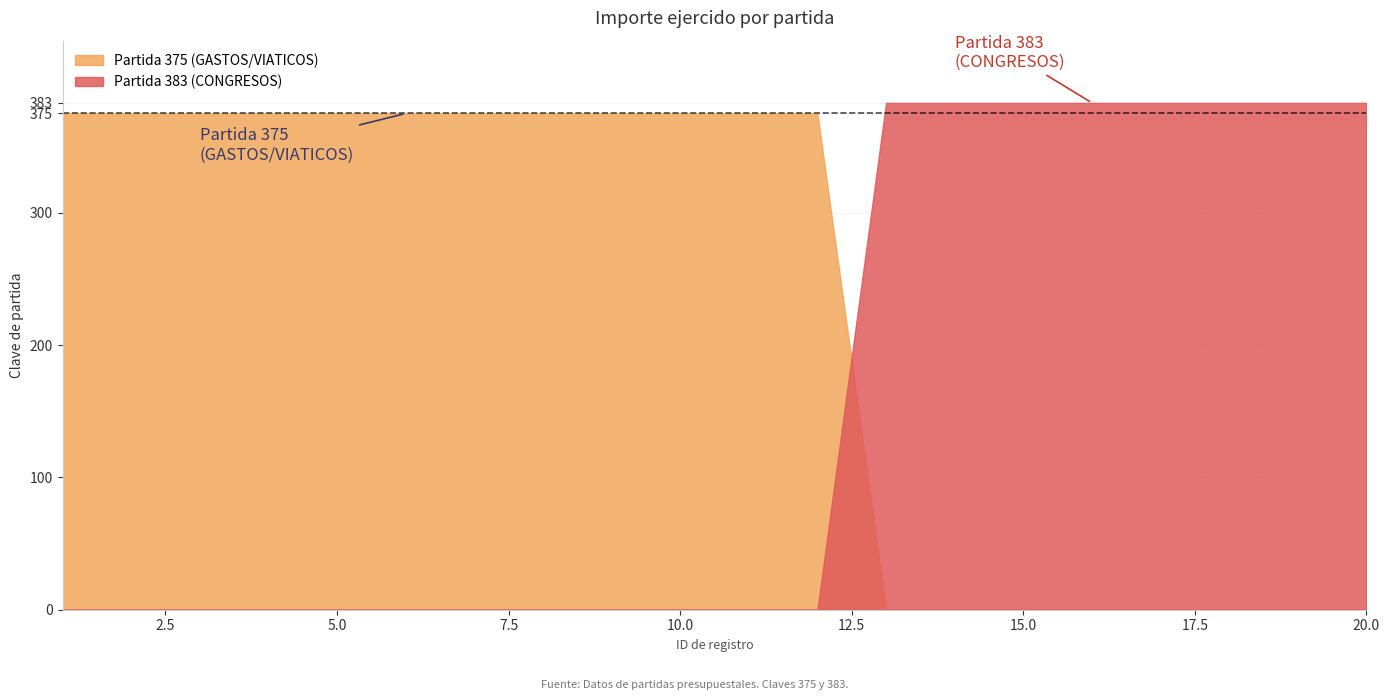

The value at 13 is 383. True or false?

True